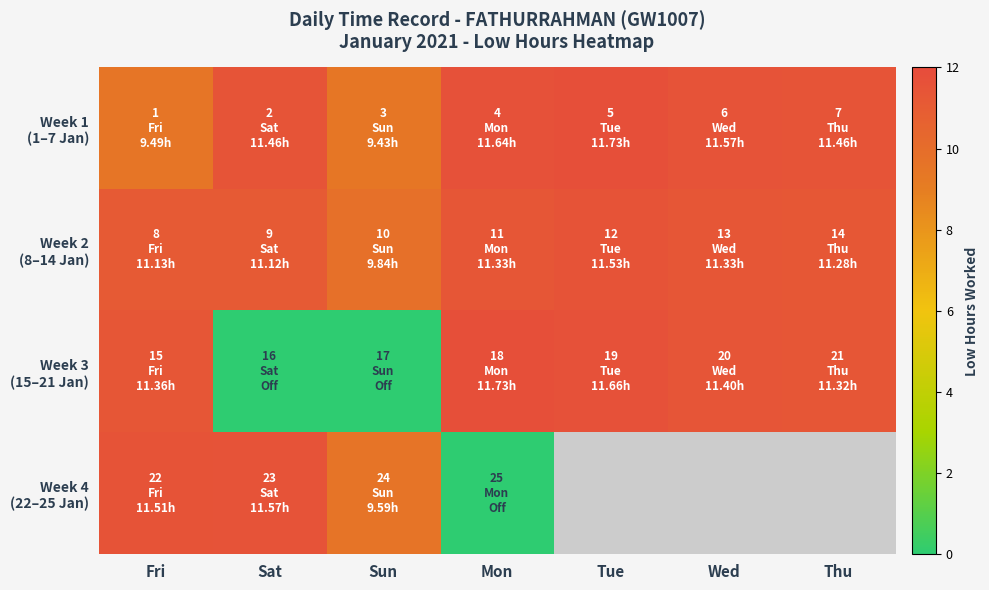

At which category does the chart reach its minimum across all series?

Sat